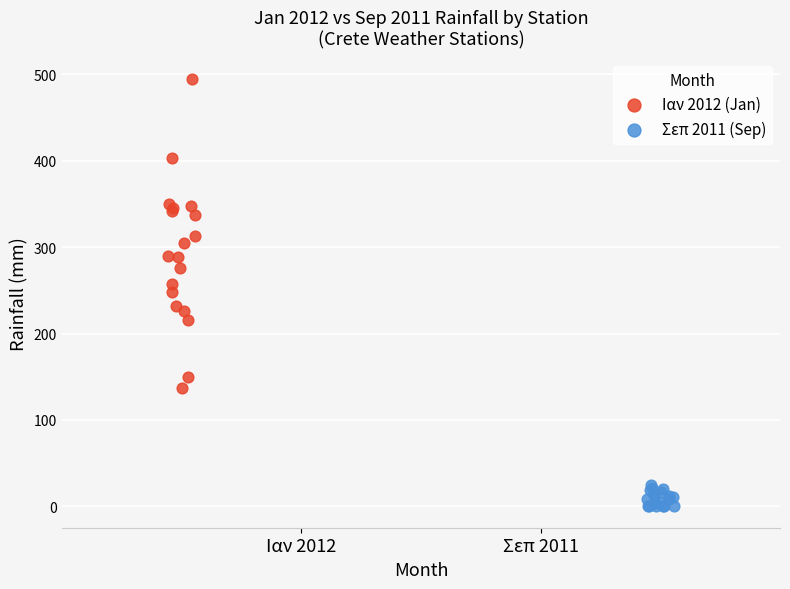

Which series contains the lowest Y value?

Σεπ 2011 (Sep)